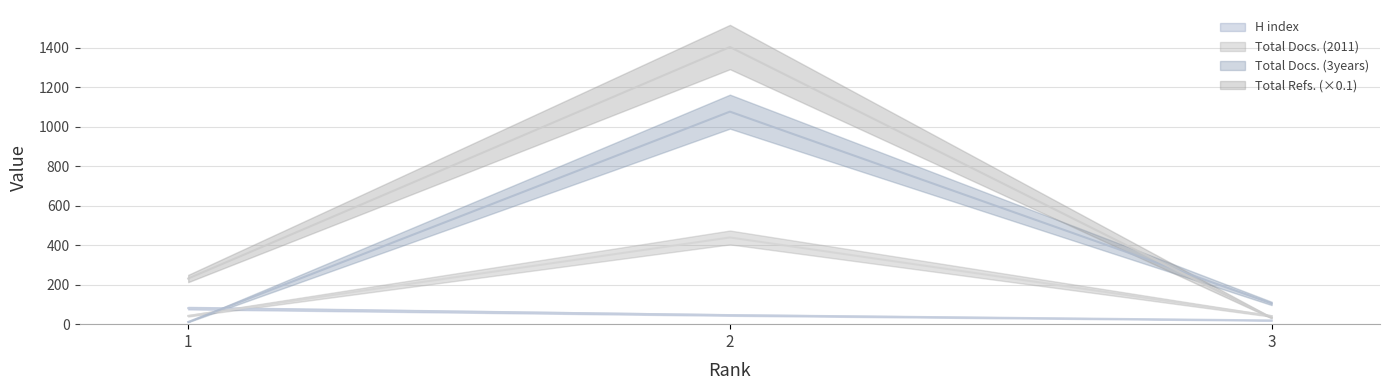

What is the greatest value displayed?

1403.1